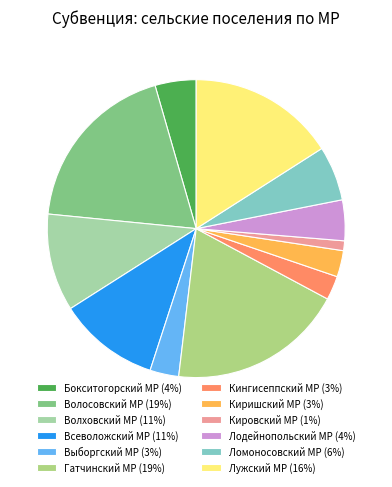

Count the number of slices in the pie.

12